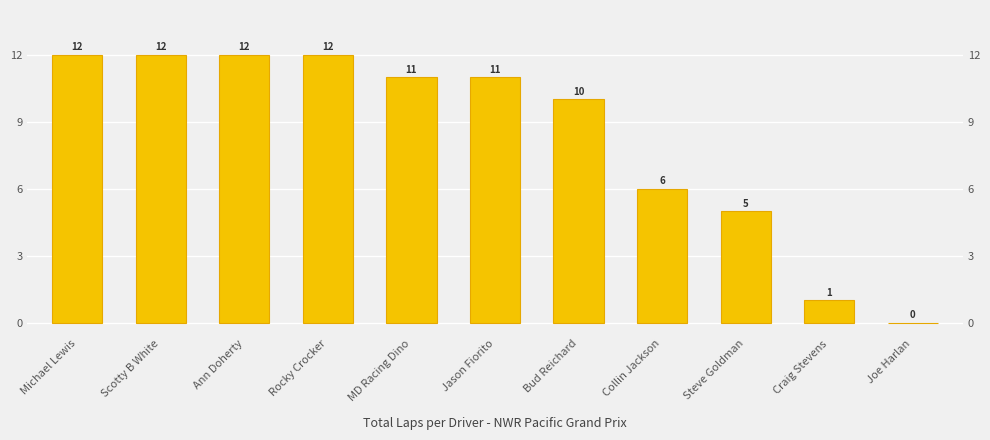

What is the value of the 4th bar from the left?

12